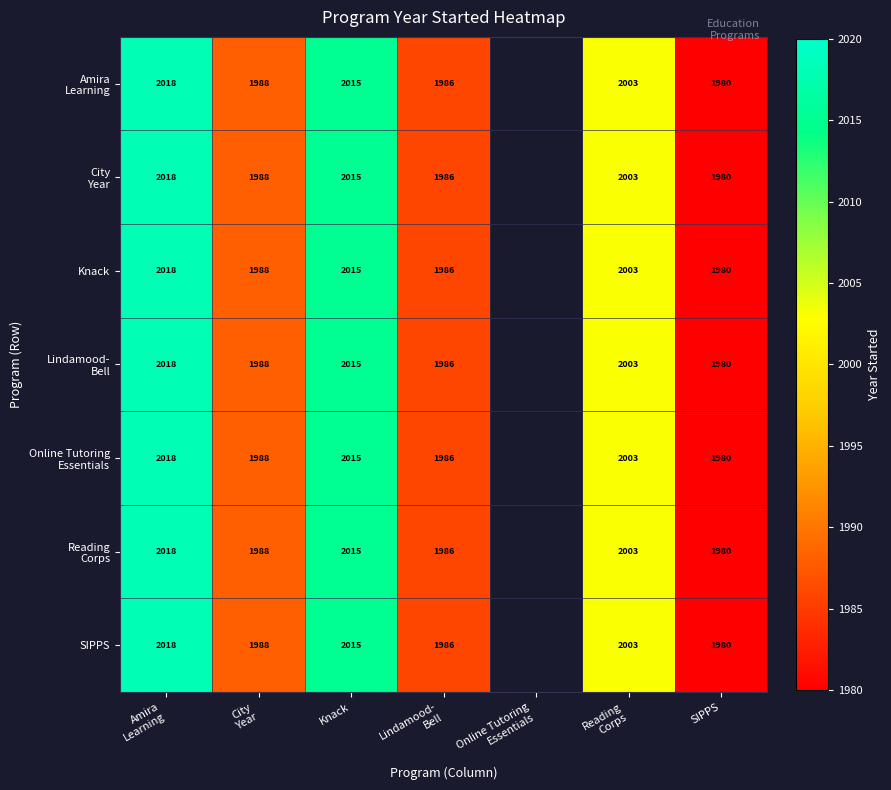

What is the difference between the maximum and minimum values in the Online Tutoring Essentials series?

38.0